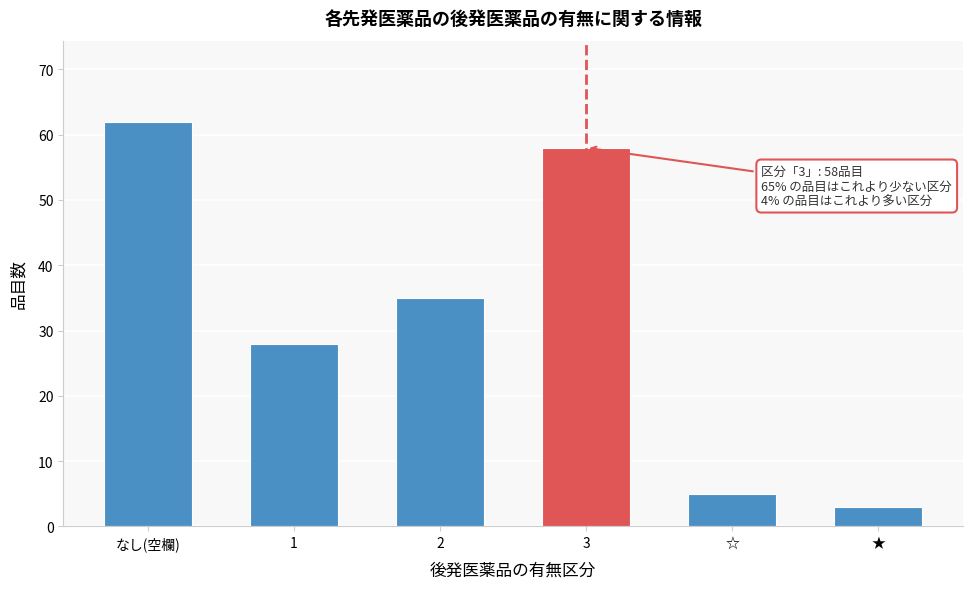

Reading left to right, transcribe all the data shown in this chart.

62	28	35	58	5	3